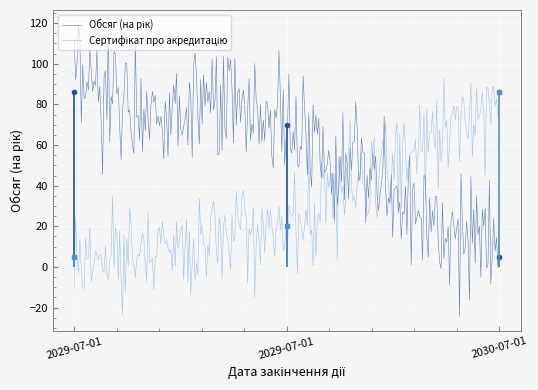

True or false: Обсяг (на рік) has a value of 43.0 at 2029-07-01.

False